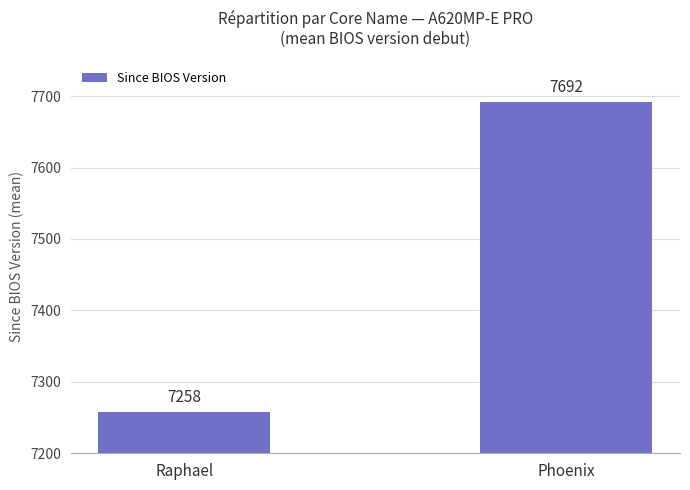

Approximately how many times larger is the value at Raphael compared to Phoenix?

0.9